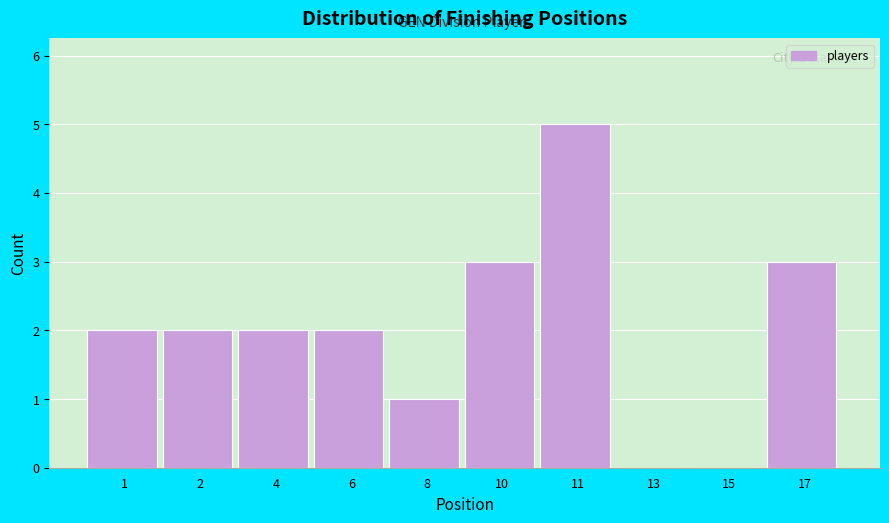

Reading left to right, list all the values displayed in this chart.

1=2	2=2	4=2	6=2	8=1	10=3	11=5	13=0	15=0	17=3